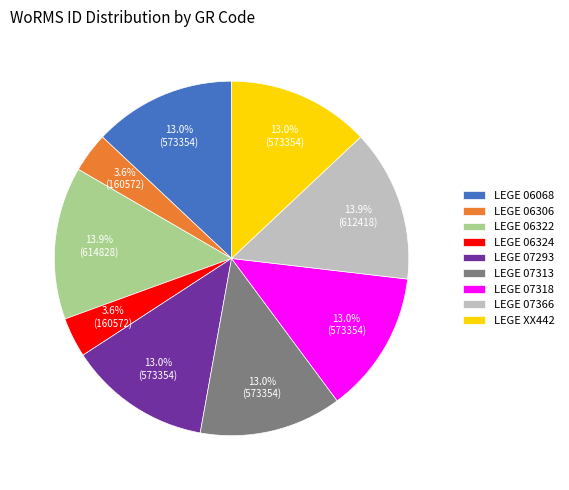

Is there any slice that represents more than half of the pie?

No